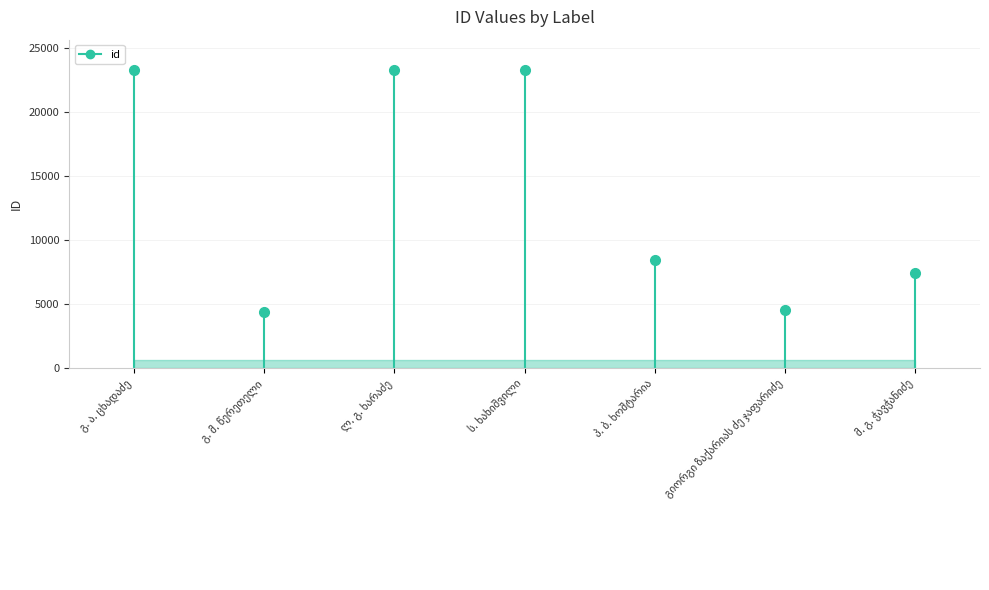

What is the sum of the values at გ. ა. ცხადაძე and პ. ბ. ხოშტარია?

31807